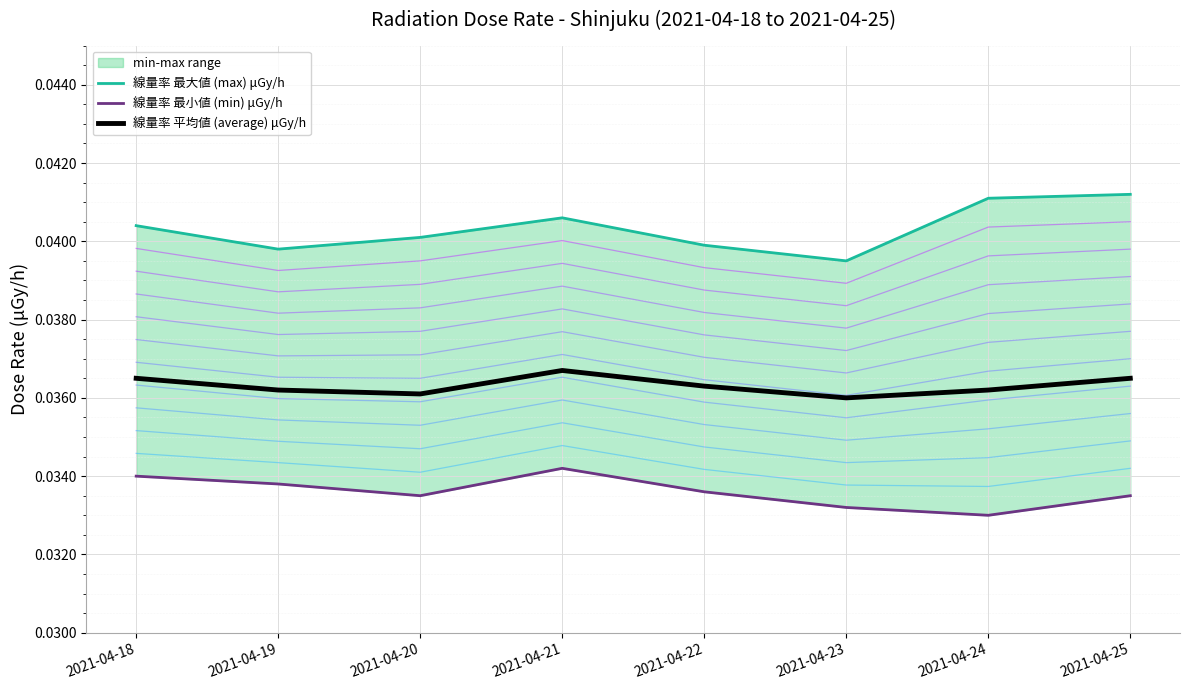

Reading left to right, extract all data points from this chart.

線量率 最大値 (max) μGy/h: 2021-04-18=0.0	2021-04-19=0.0	2021-04-20=0.0	2021-04-21=0.0	2021-04-22=0.0	2021-04-23=0.0	2021-04-24=0.0	2021-04-25=0.0
線量率 最小値 (min) μGy/h: 2021-04-18=0.0	2021-04-19=0.0	2021-04-20=0.0	2021-04-21=0.0	2021-04-22=0.0	2021-04-23=0.0	2021-04-24=0.0	2021-04-25=0.0
線量率 平均値 (average) μGy/h: 2021-04-18=0.0	2021-04-19=0.0	2021-04-20=0.0	2021-04-21=0.0	2021-04-22=0.0	2021-04-23=0.0	2021-04-24=0.0	2021-04-25=0.0